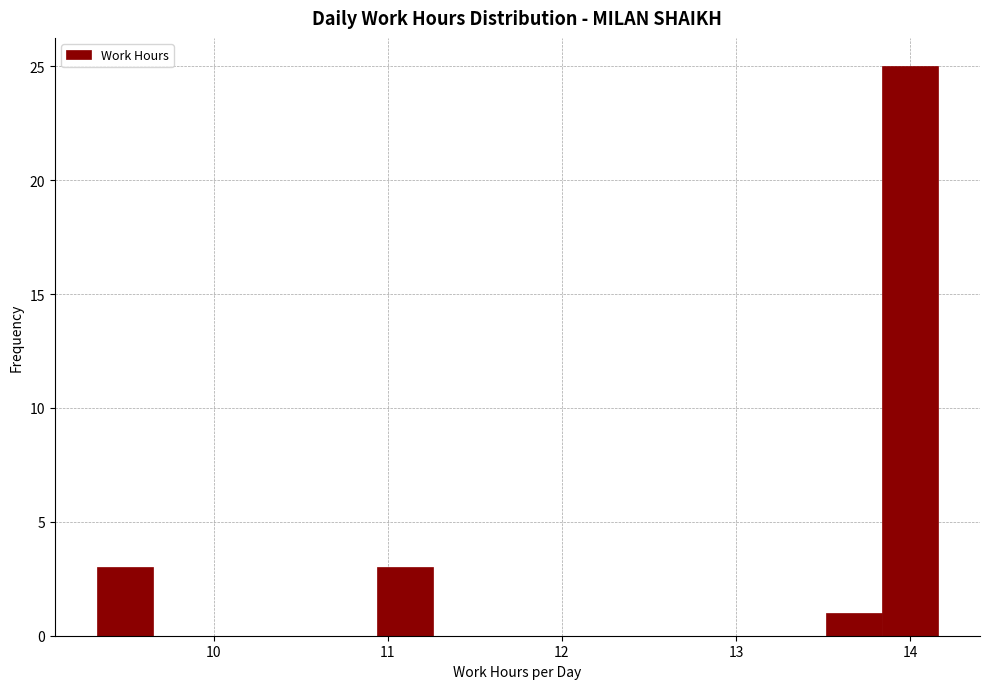

Around what value on the x-axis is the tallest bar? Give the approximate position of its centre, as read against the axis.

14.0